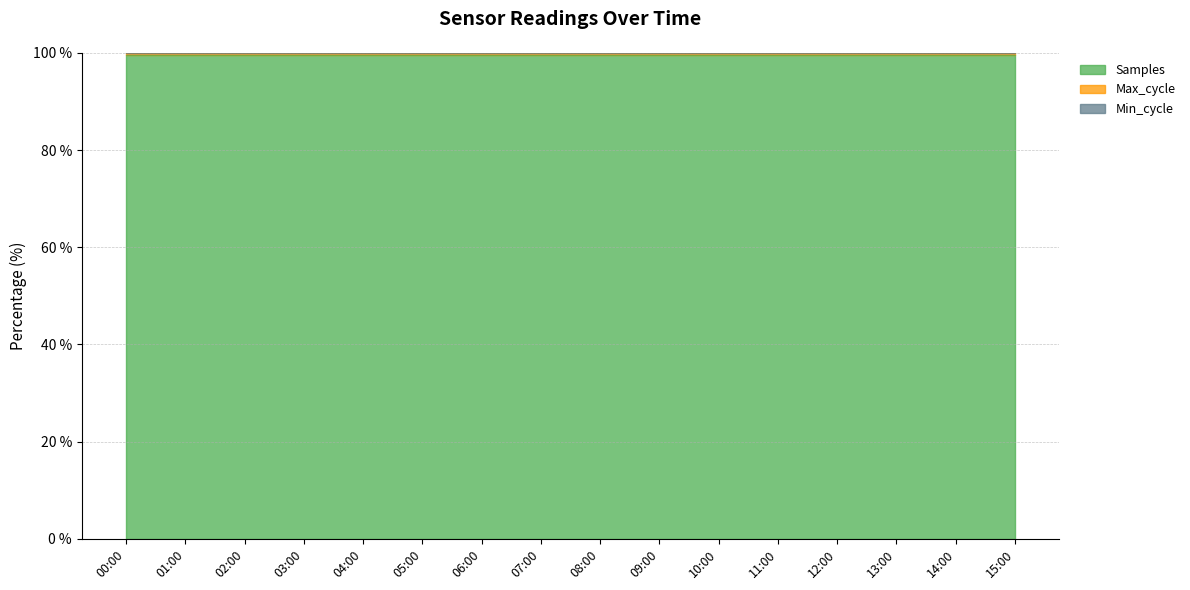

Count the Samples values in the range 99 to 100.

16